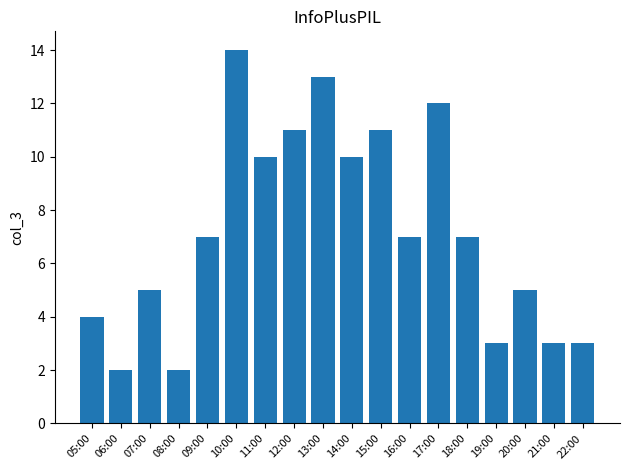

What is the label of the 9th bar from the left?

13:00